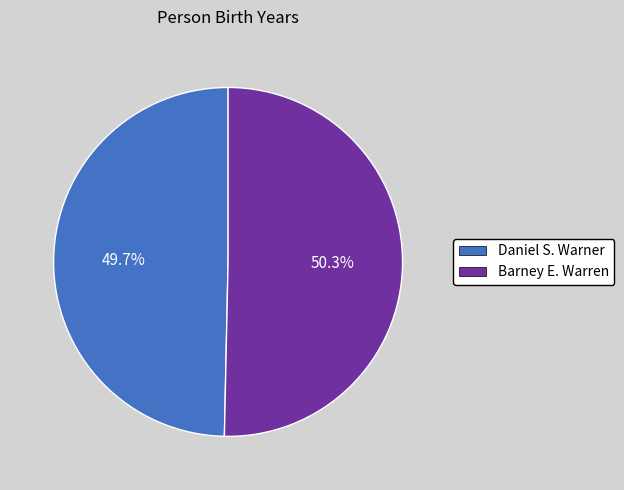

What percentage is NOT represented by Daniel S. Warner?

50.3%